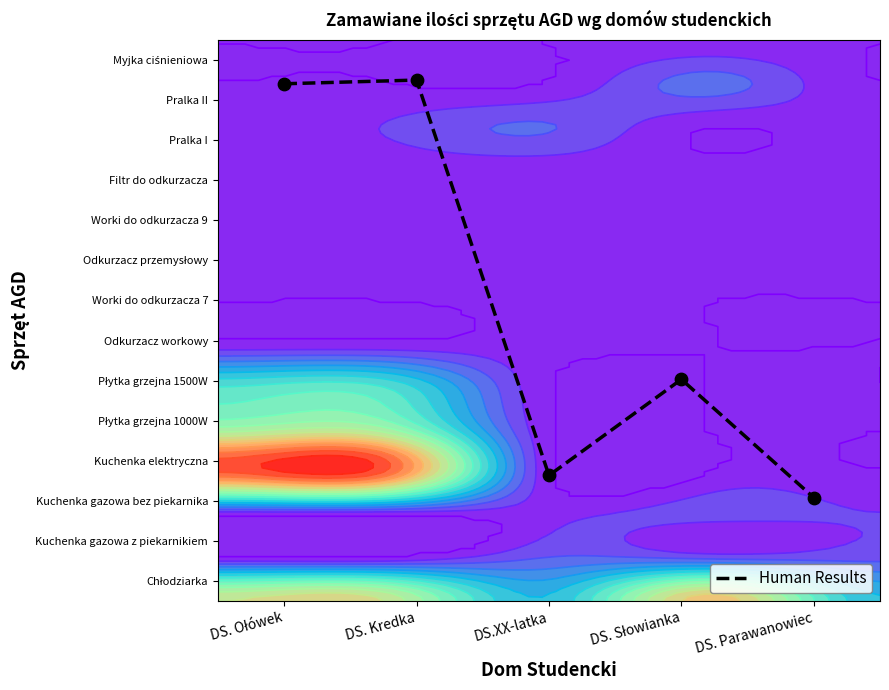

List the labels in order of value, smallest first.

DS. Parawanowiec, DS.XX-latka, DS. Słowianka, DS. Ołówek, DS. Kredka